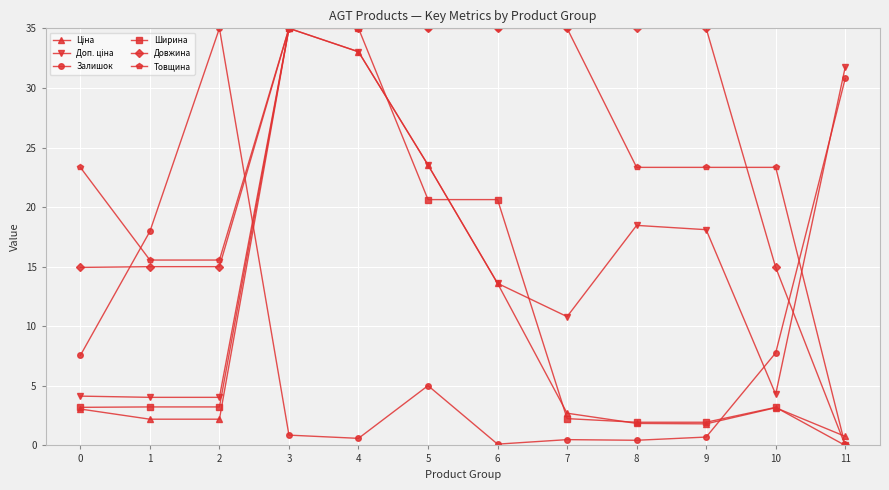

At which category is the sum across all series the highest?

3